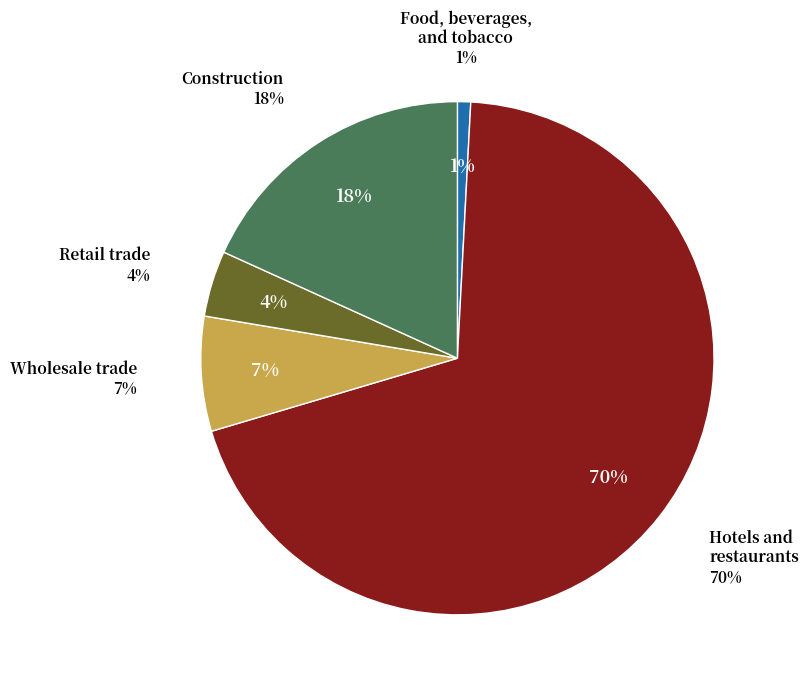

What percentage is NOT represented by Hotels and
restaurants?

30.4%